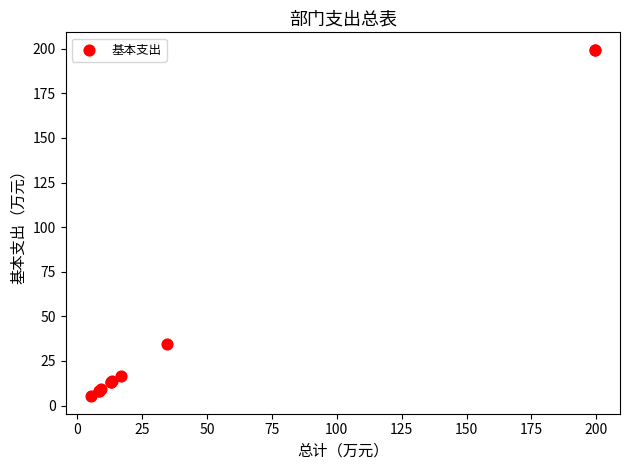

What Y value in the scatter plot is closest to 102?

34.4